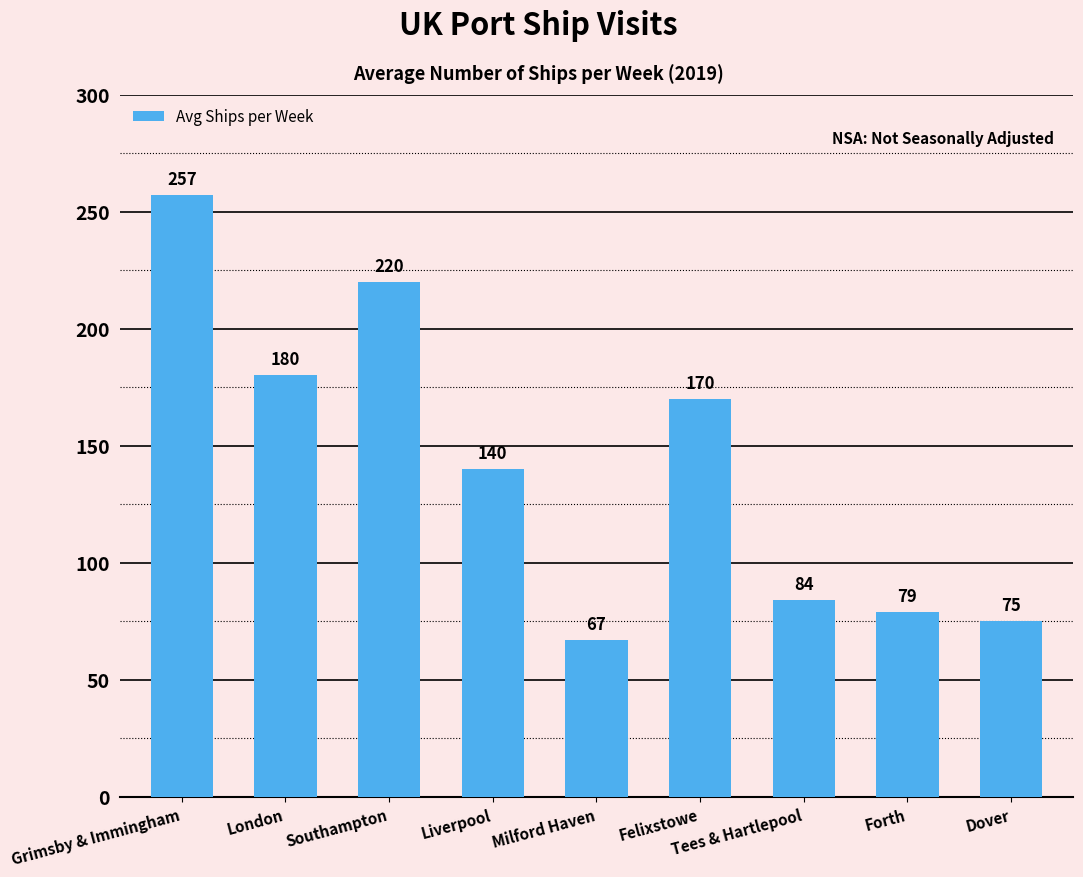

What is the difference between the maximum and minimum values?

190